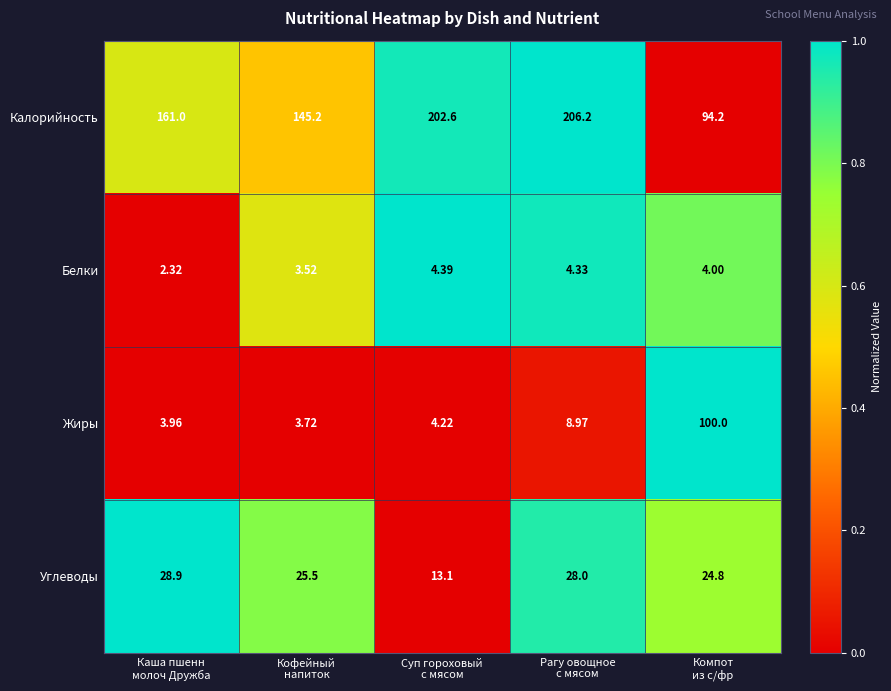

Rank the series by their maximum value, from lowest to highest.

Белки, Углеводы, Жиры, Калорийность